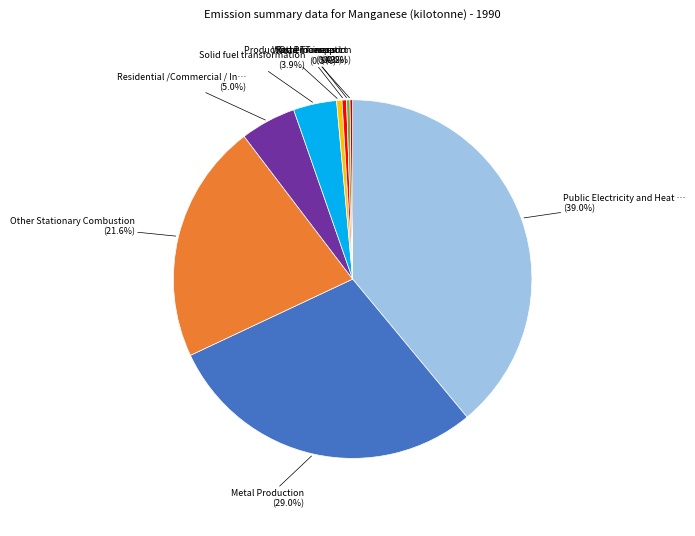

Does any single category account for the majority?

No